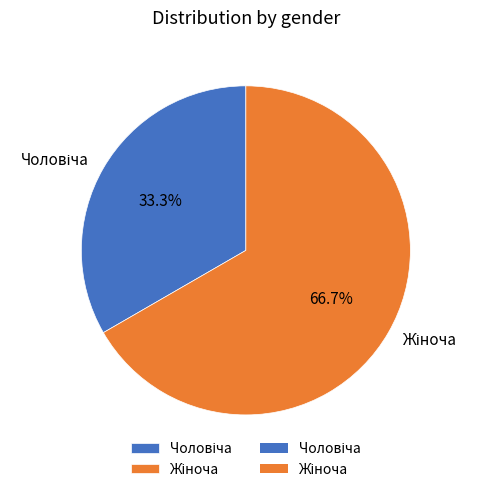

Is there a majority slice in this chart?

Yes